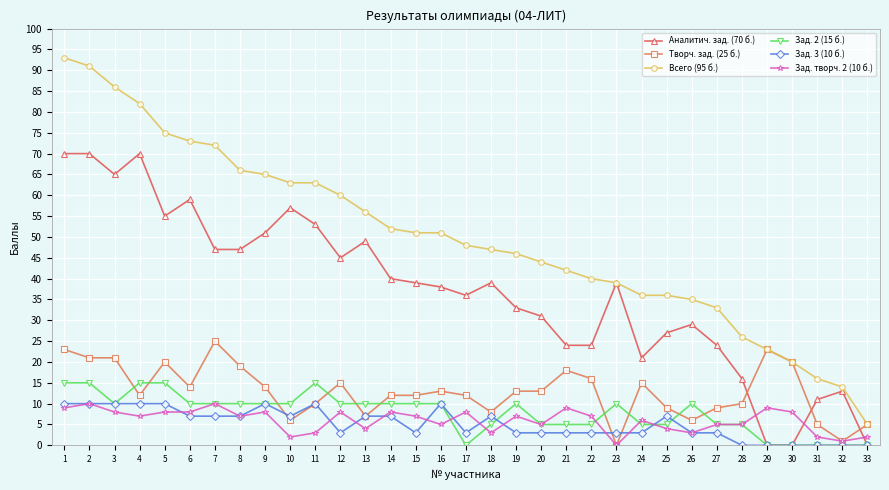

At 1, list the series in order from largest to smallest.

Всего (95 б.), Аналитич. зад. (70 б.), Творч. зад. (25 б.), Зад. 2 (15 б.), Зад. 3 (10 б.), Зад. творч. 2 (10 б.)